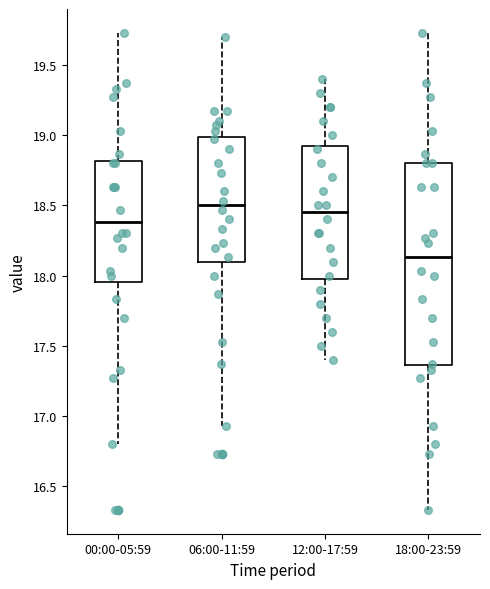

Reading left to right, transcribe this box plot: for each box, give where its median line is, the range the box spans, and where its two whiskers end, as read against the y-axis. The values are not printed on the chart, so give them approximately, as read against the axis.

00:00-05:59: median 18.40, box 17.95 to 18.80, whiskers 16.80 to 19.75
06:00-11:59: median 18.50, box 18.10 to 19.00, whiskers 16.95 to 19.70
12:00-17:59: median 18.45, box 18.00 to 18.95, whiskers 17.40 to 19.40
18:00-23:59: median 18.15, box 17.35 to 18.80, whiskers 16.35 to 19.75